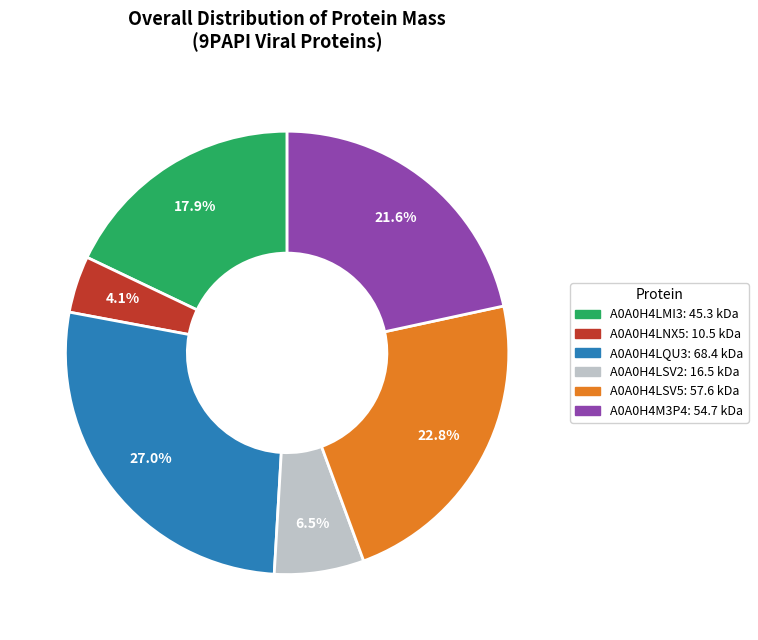

The A0A0H4LMI3 slice represents 31% of the pie. True or false?

False